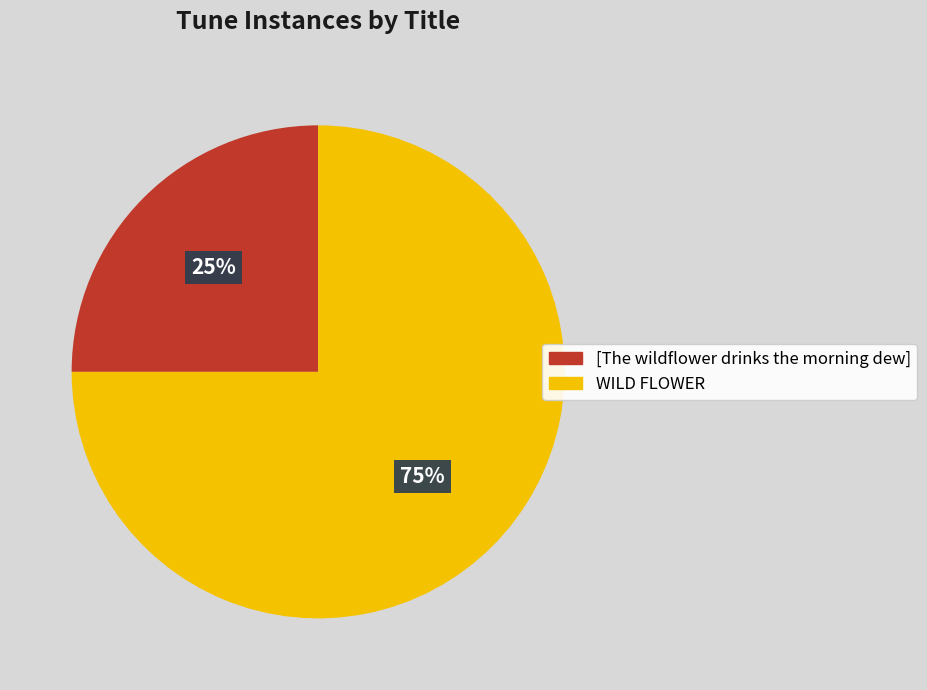

Do WILD FLOWER and [The wildflower drinks the morning dew] together represent more than half of the pie?

Yes